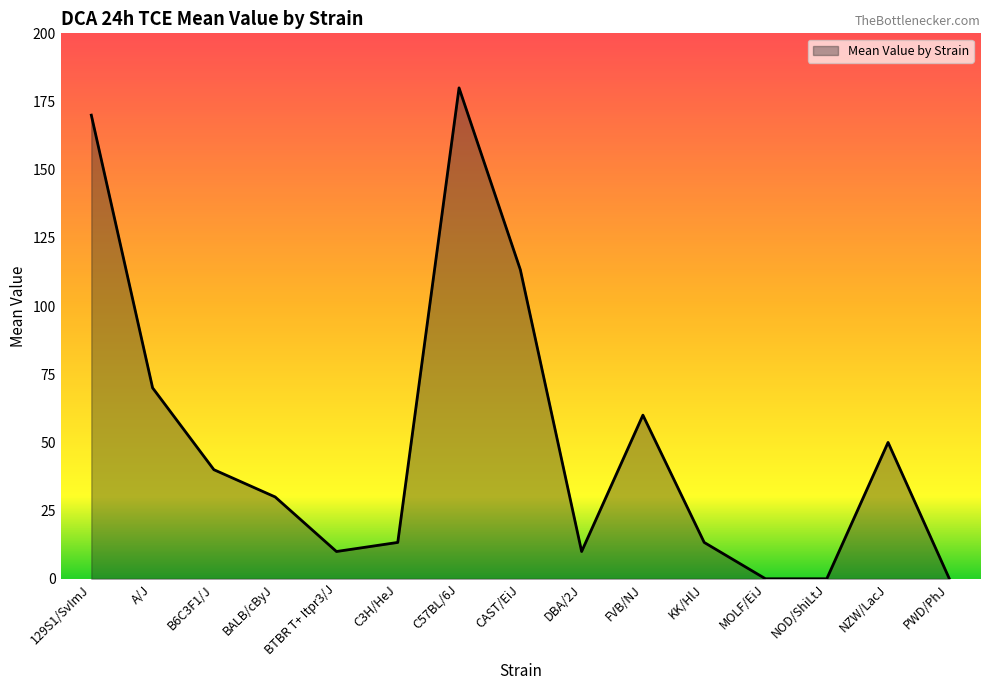

What is the greatest value displayed?

180.0